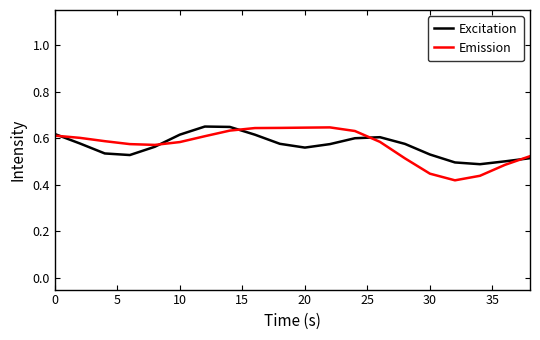

Which series has the largest range (max minus min)?

Emission